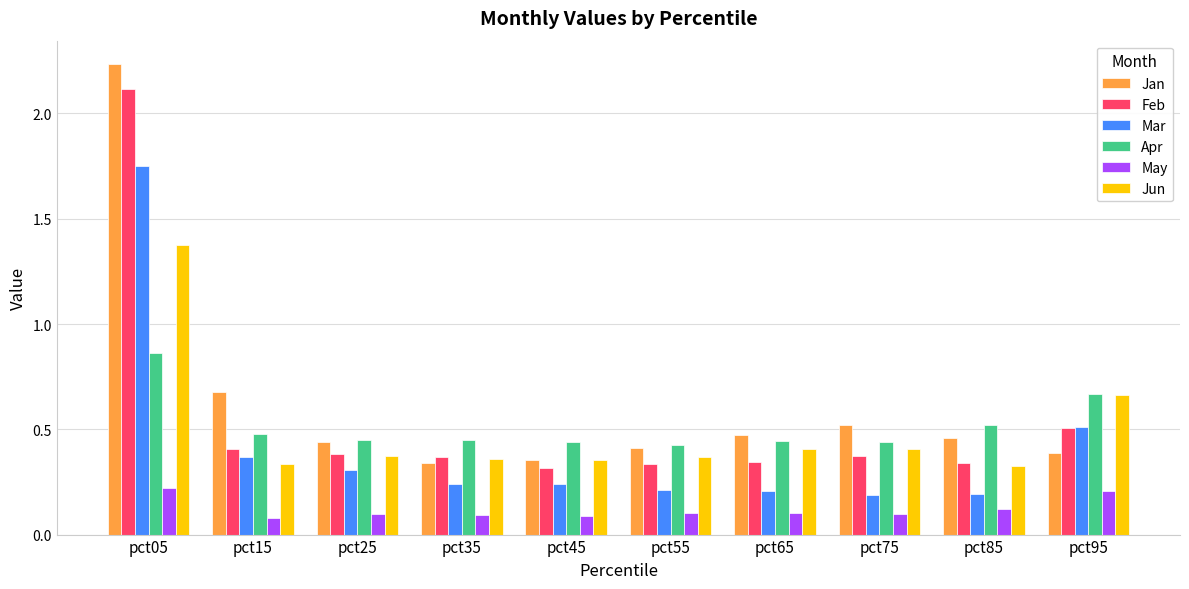

What is the sum of the Feb values at pct05 and pct95?

2.6